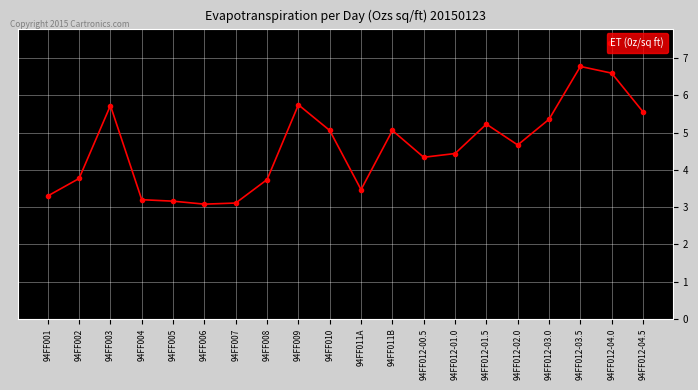

What is the sum of all values?

91.4